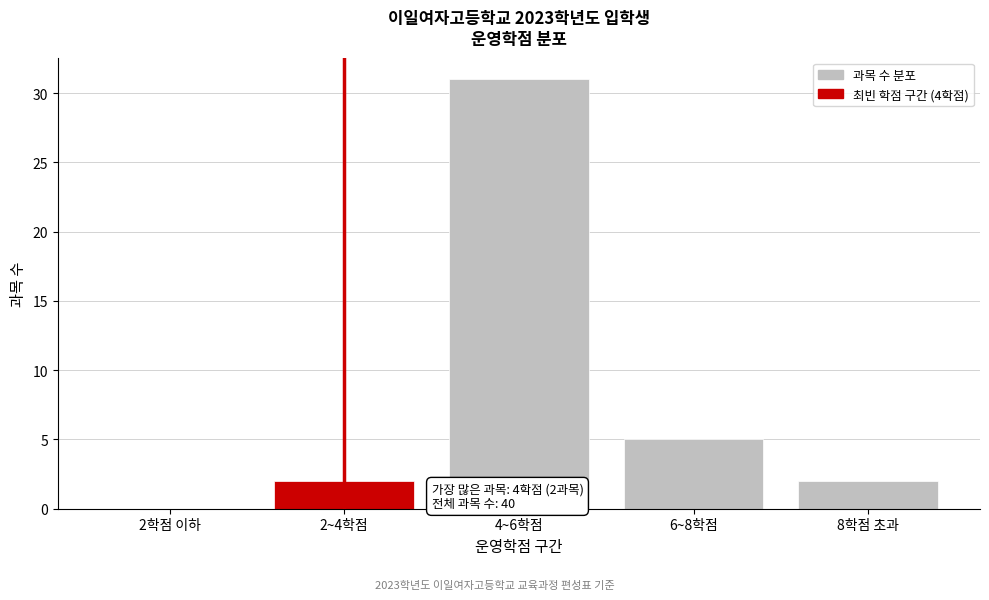

Reading left to right, what are all the values shown in this chart?

2학점 이하=0	2~4학점=2	4~6학점=31	6~8학점=5	8학점 초과=2